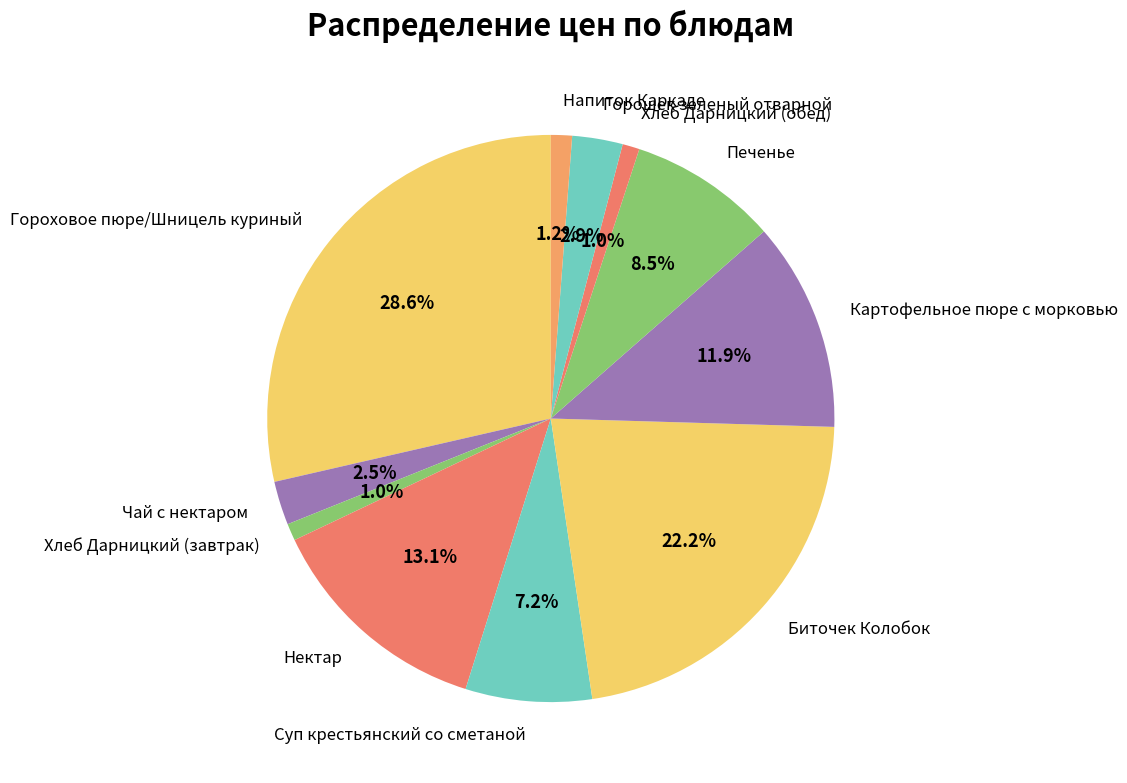

Is it true that Биточек Колобок is 17% of the pie?

False